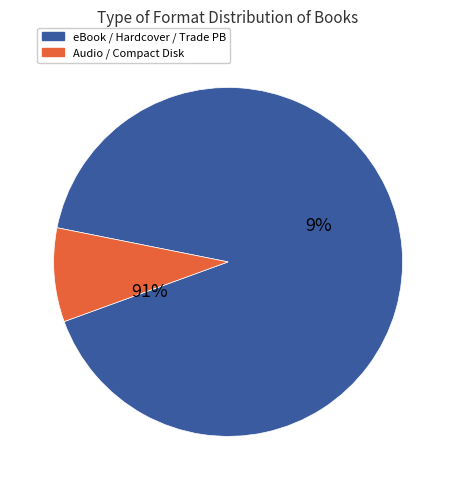

Is Hardcover the majority of the pie?

No